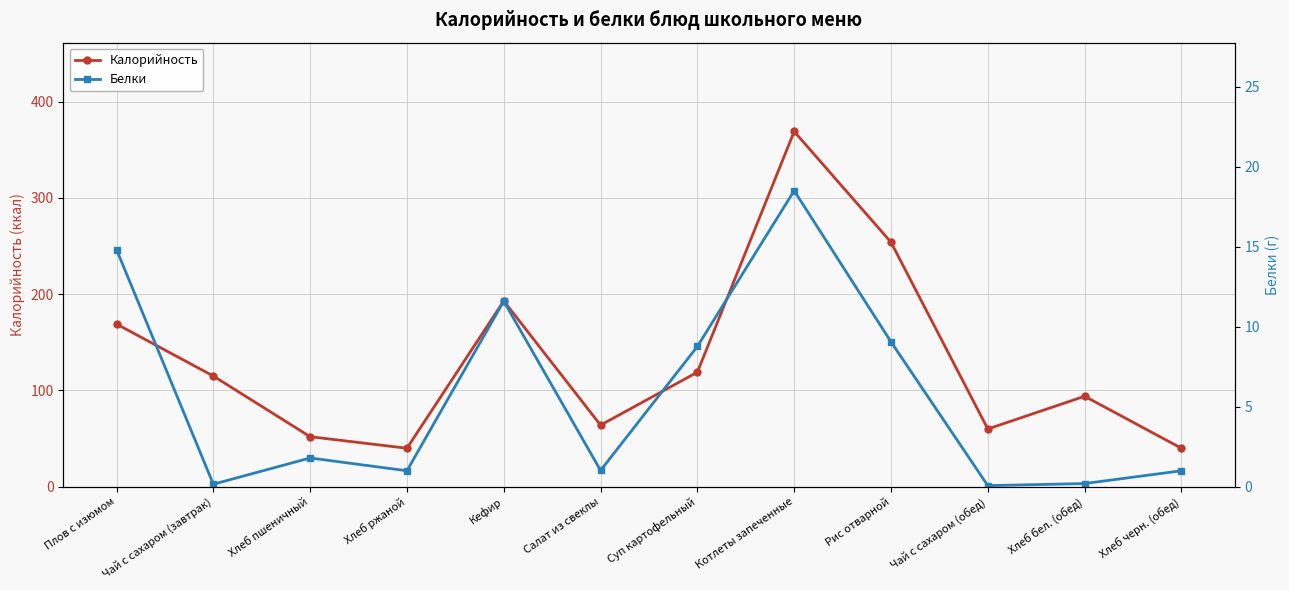

True or false: Белки and Калорийность intersect in this chart.

False